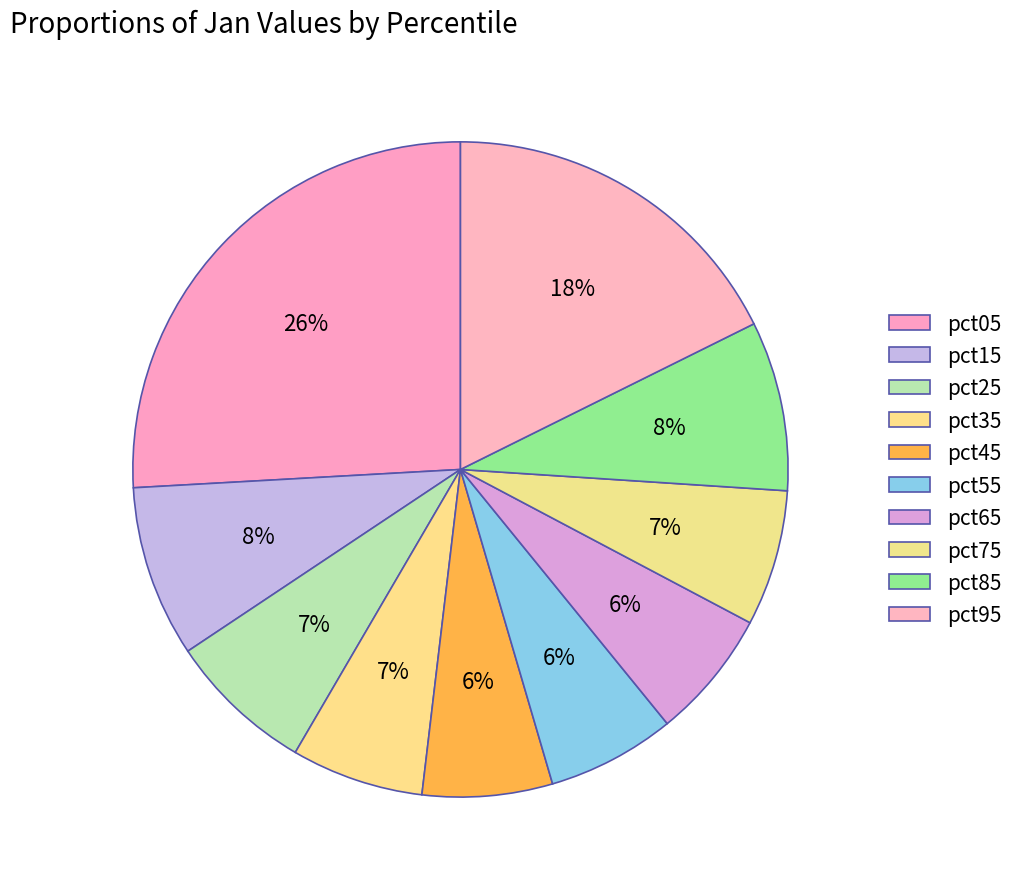

How many slices are in this pie chart?

10